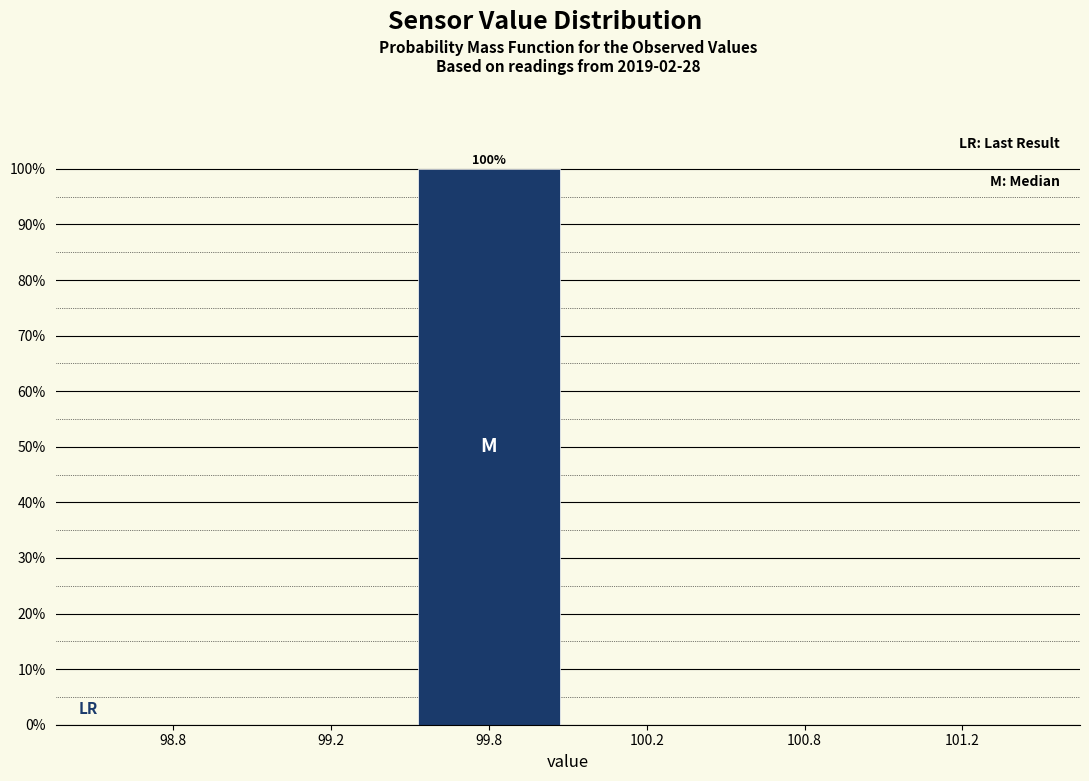

Reading left to right, what are all the values shown in this chart?

98.8=0	99.2=0	99.8=100	100.2=0	100.8=0	101.2=0